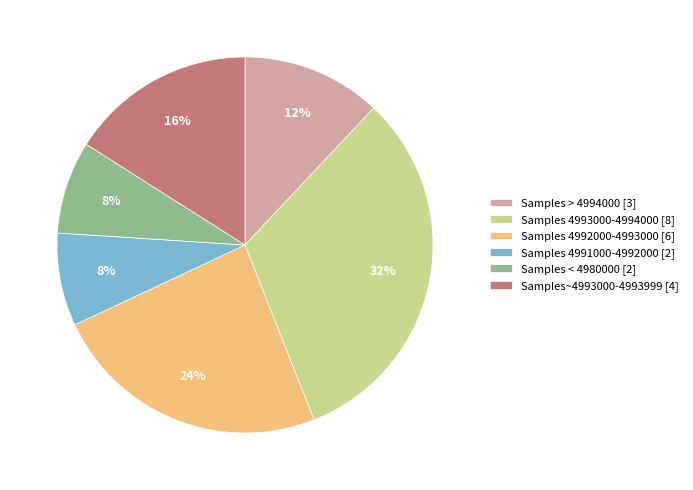

Does Samples 4991000-4992000 [2] represent more than half of the total?

No